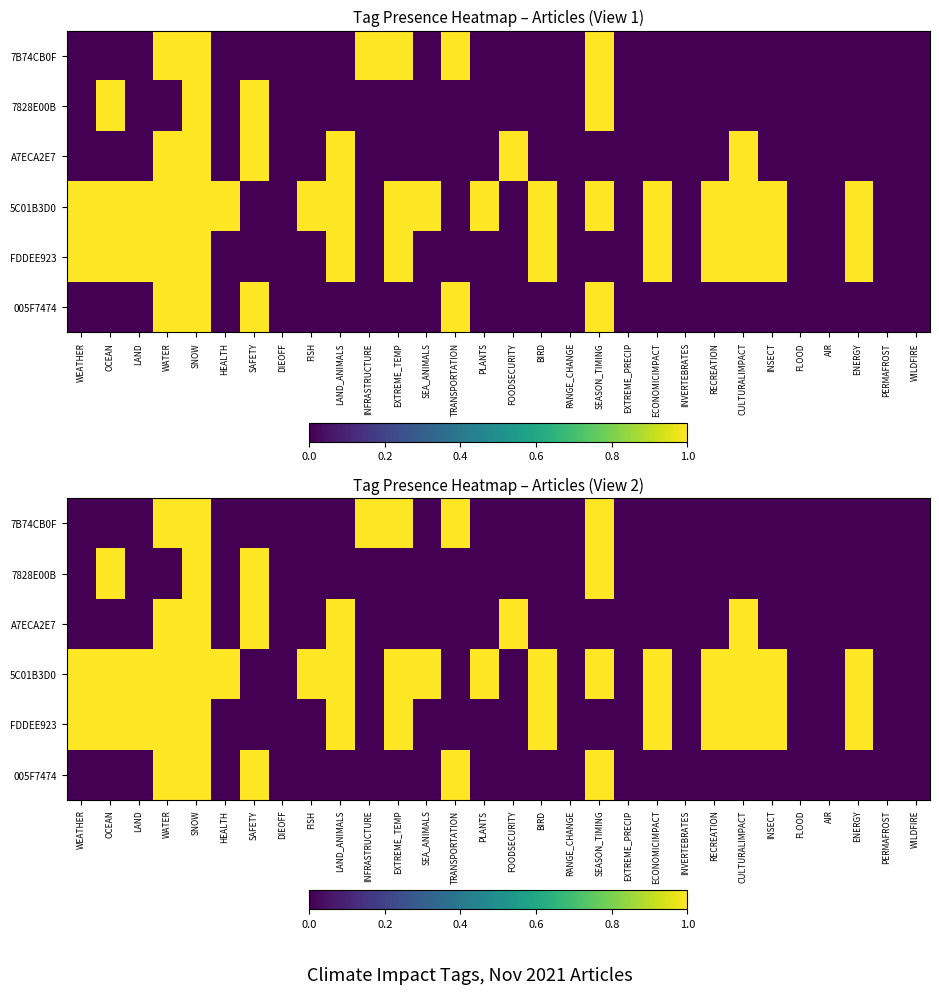

How many data points in 7828E00B are above 0?

4